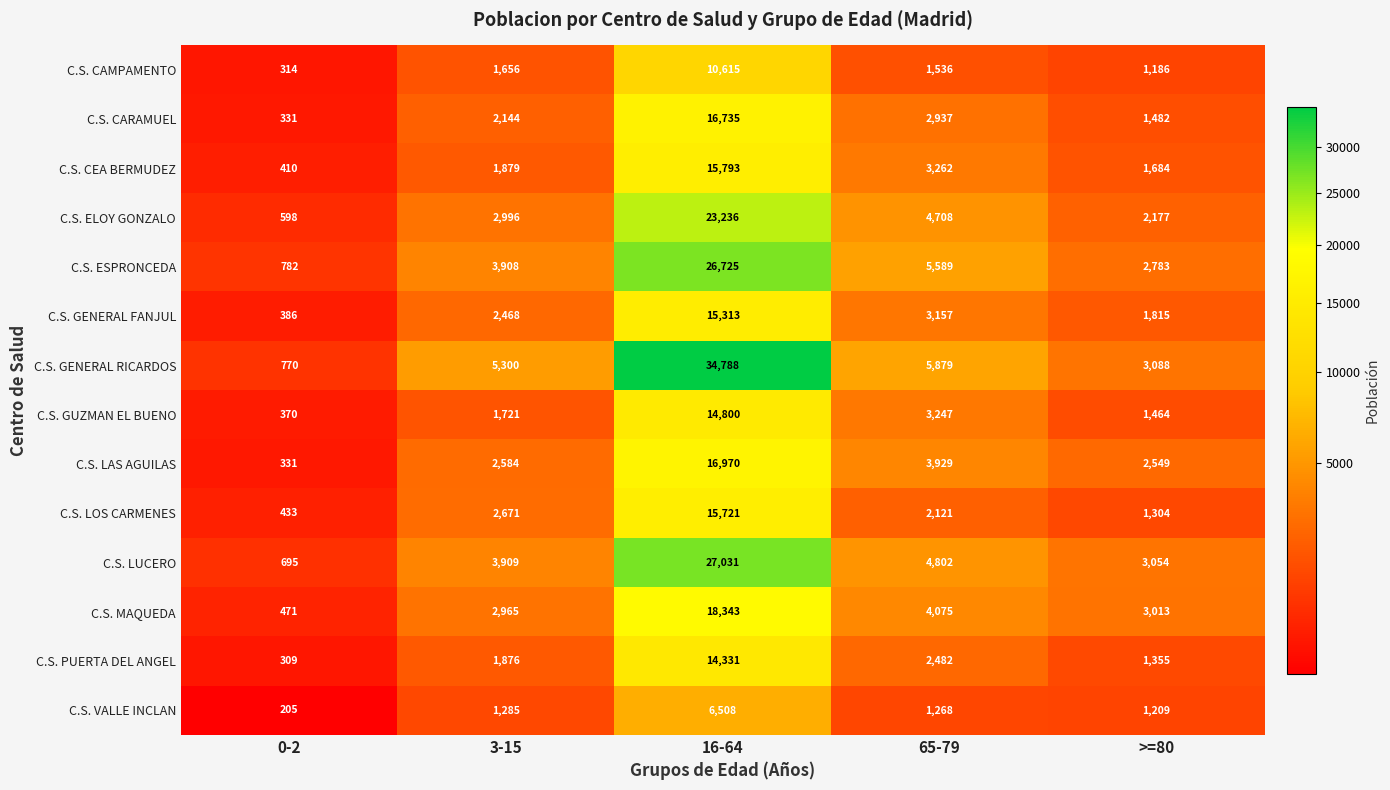

At which label does C.S. VALLE INCLAN first exceed 1268?

3-15